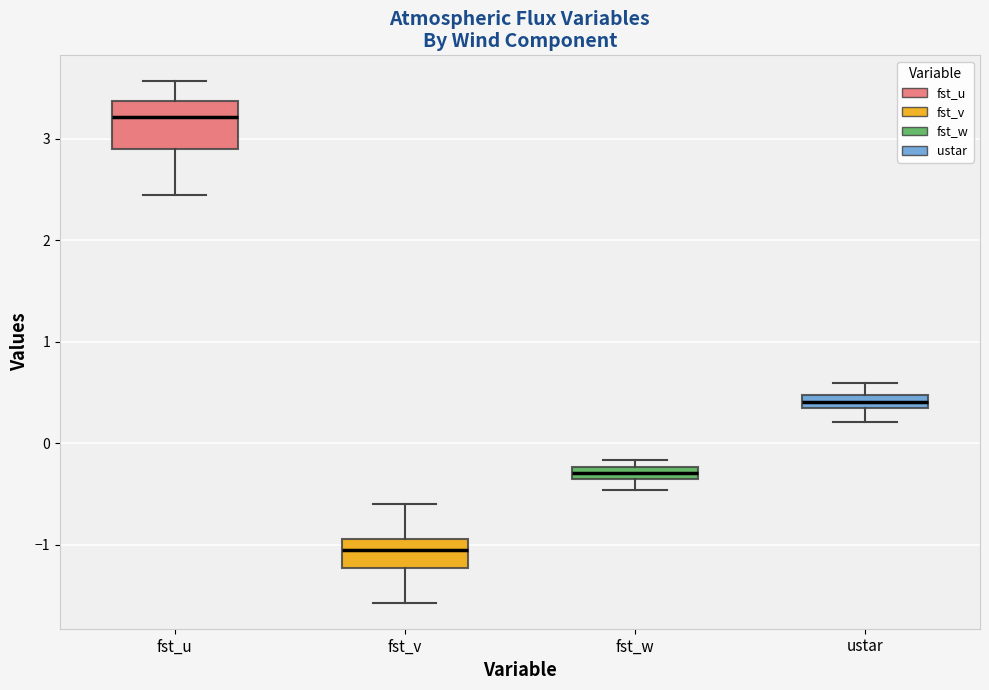

Which box has the lowest median line?

fst_v